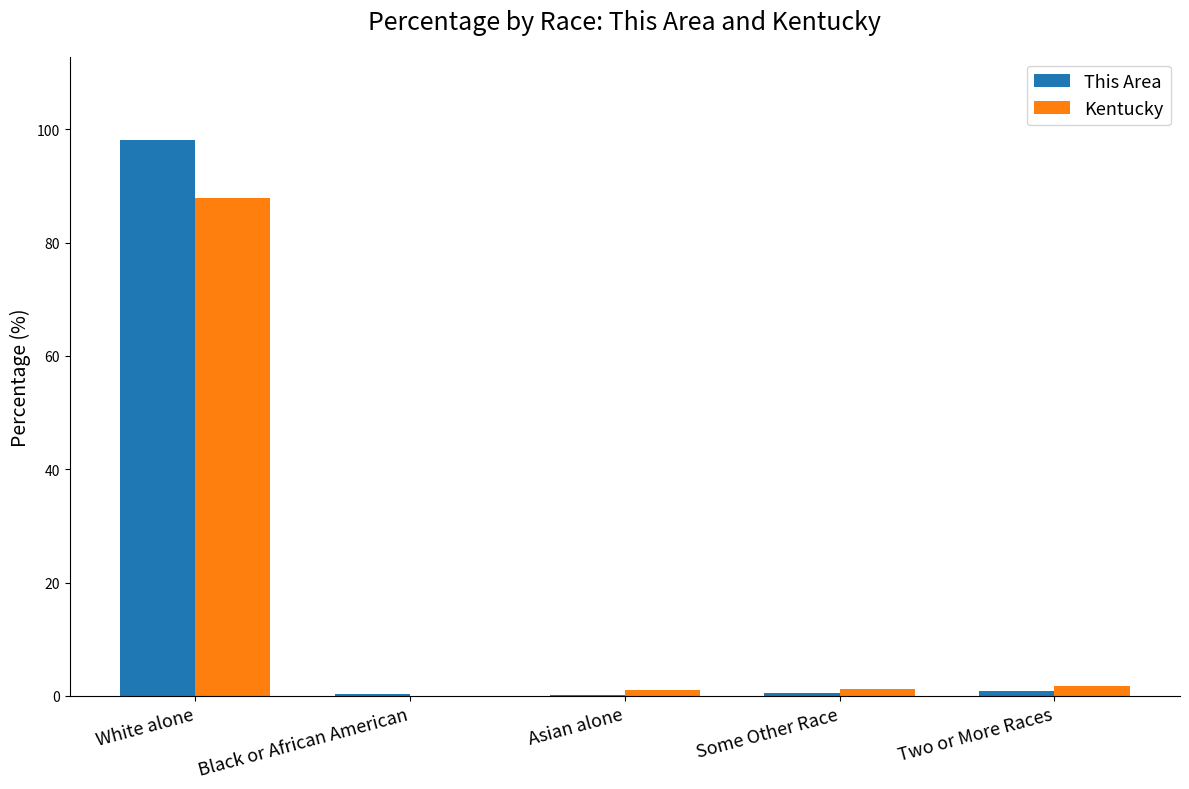

What is the sum of all This Area values?

99.8